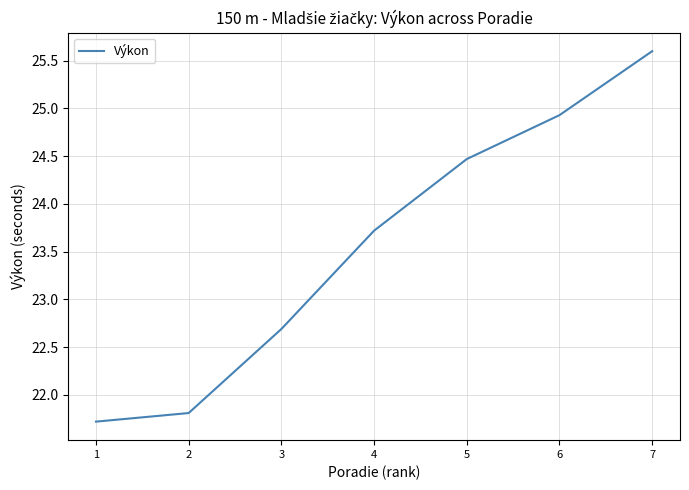

What is the ratio of the value at 2 to the value at 6?

0.9